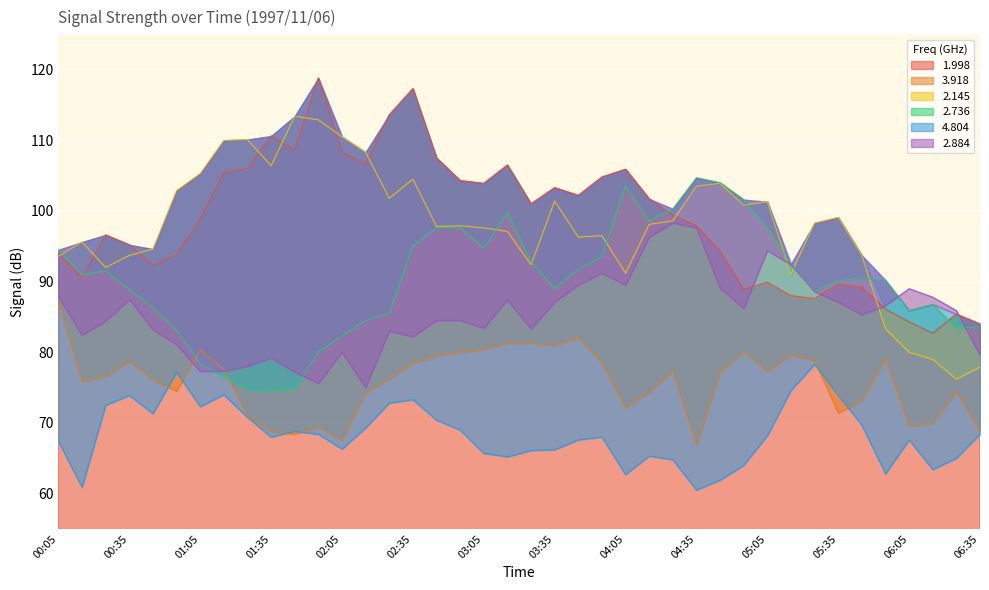

In 2.145, how many points are higher than both neighbors (excluding endpoints)?

10